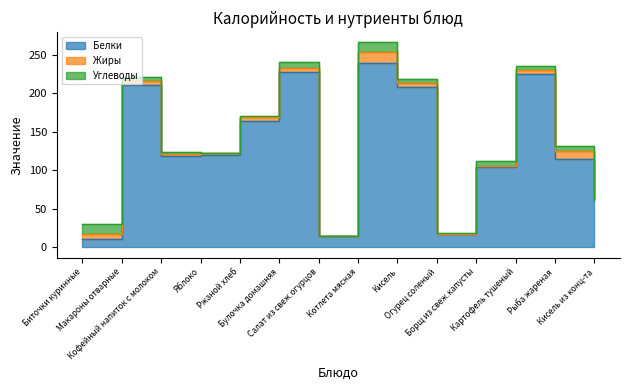

At which label is Белки closest to 125?

Яблоко